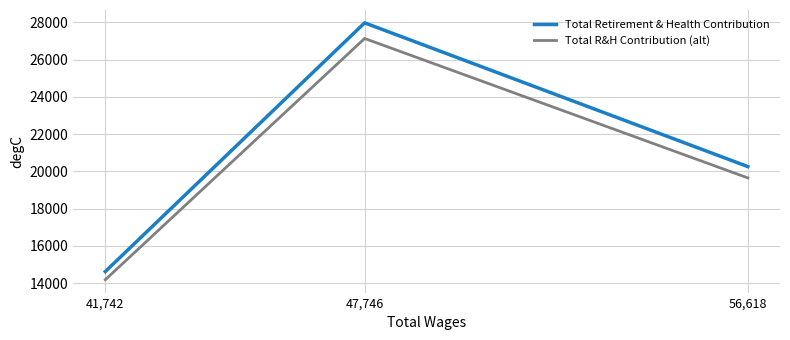

How many distinct data groups are displayed?

2